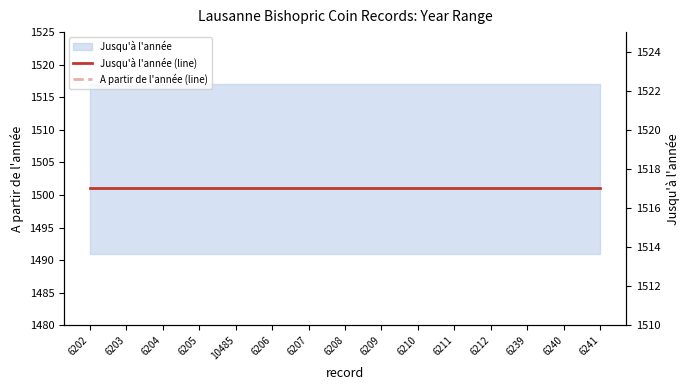

List the series in order of their peak value, highest first.

Jusqu'à l'année (line), A partir de l'année (line)